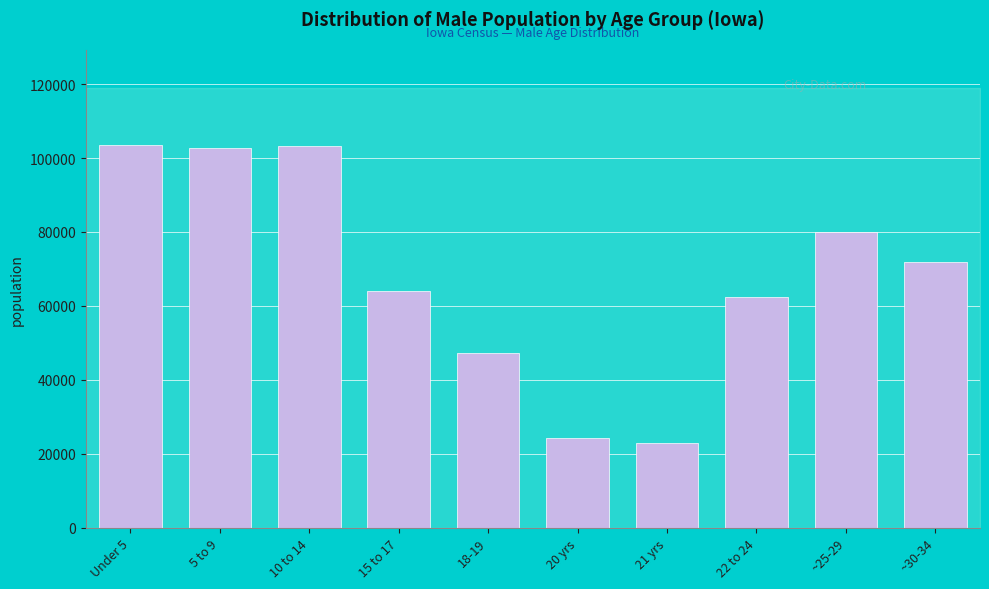

Approximately how many times larger is the value at 21 yrs compared to ~30-34?

0.3